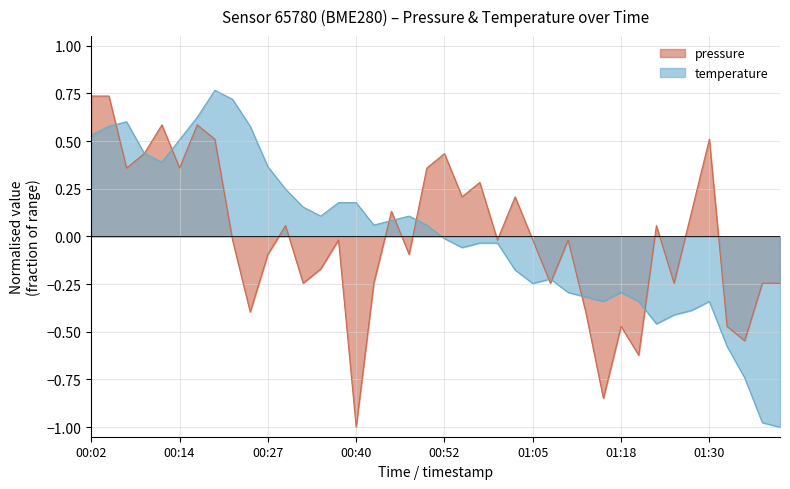

How many negative values does the temperature series have?

20